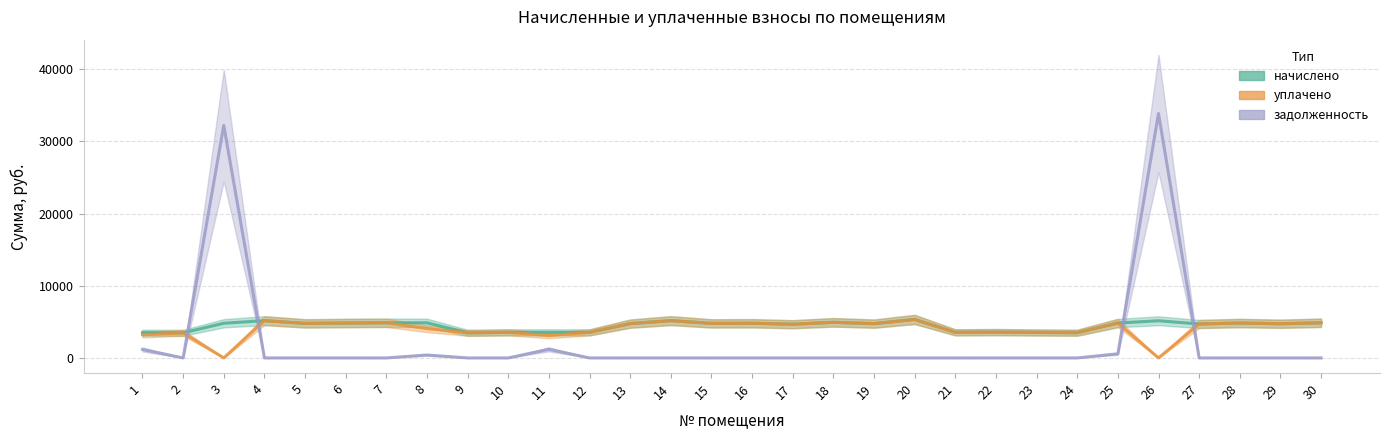

Which category has the lowest value across all series?

3